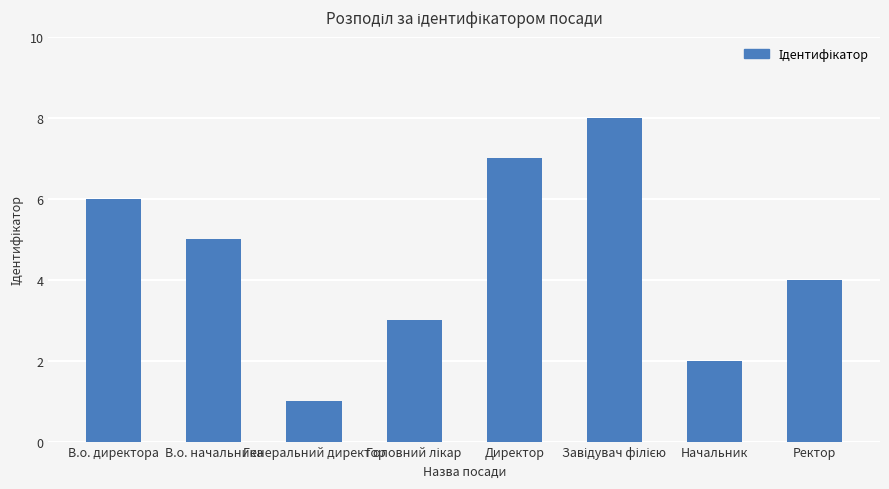

Which category has the lowest value across all series?

Генеральний директор